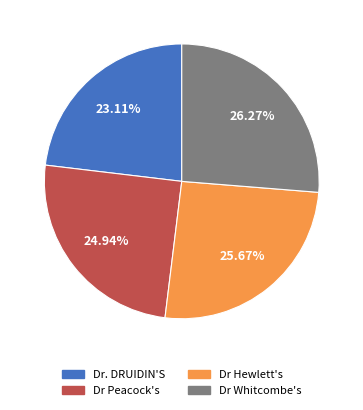

Is there a majority slice in this chart?

No